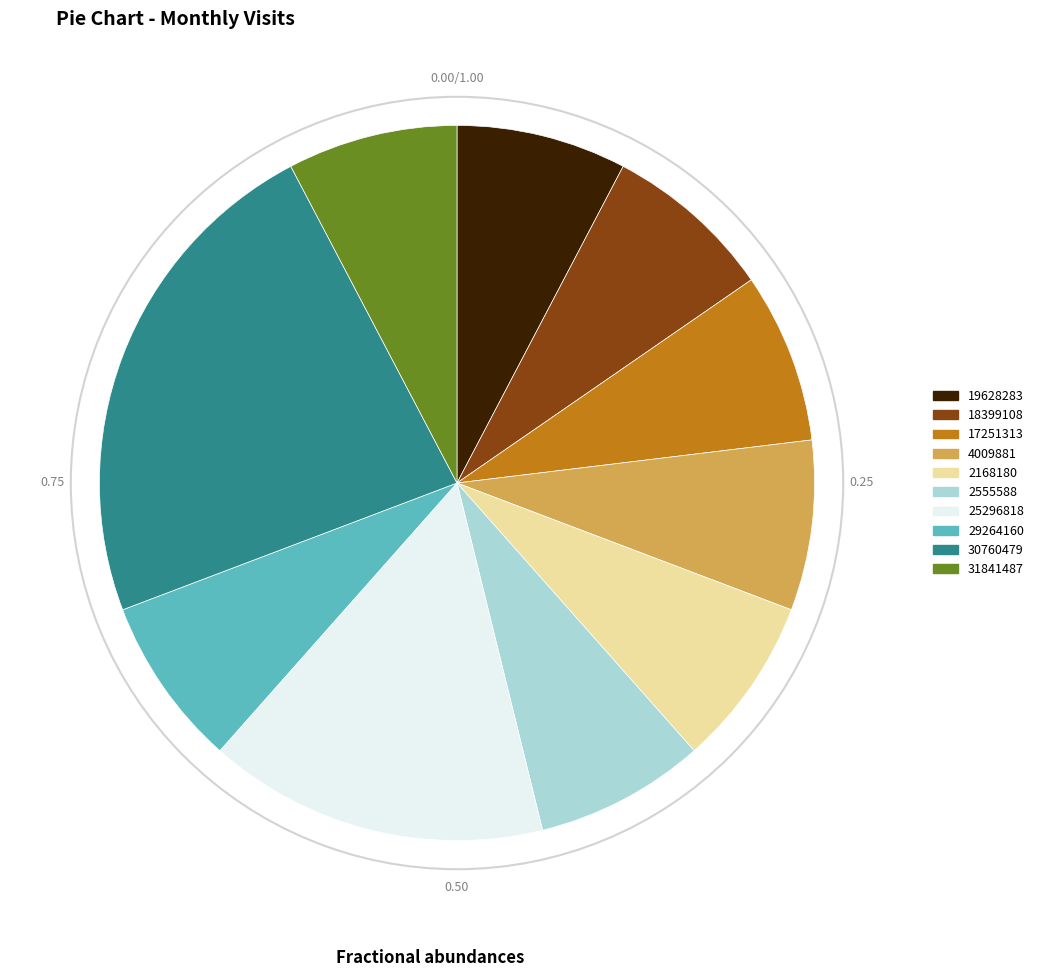

Is there any slice that represents more than half of the pie?

No